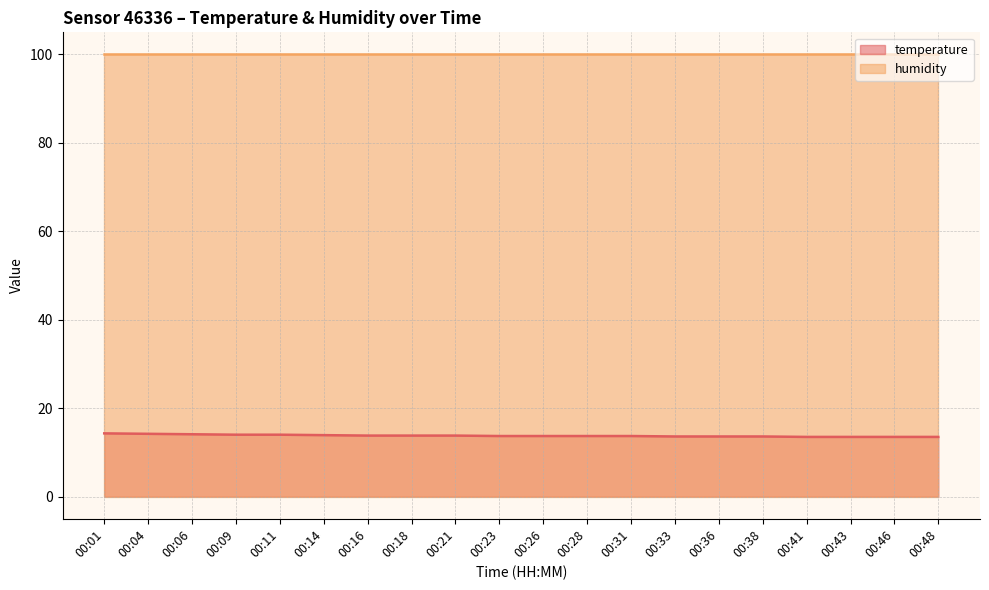

What is the approximate value at 00:23?

13.7